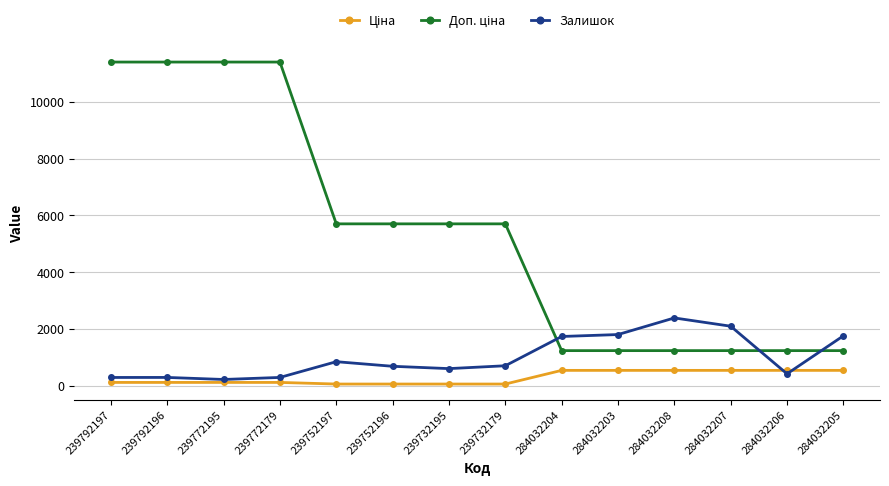

The value of Залишок at 284032204 is 440.3. True or false?

False